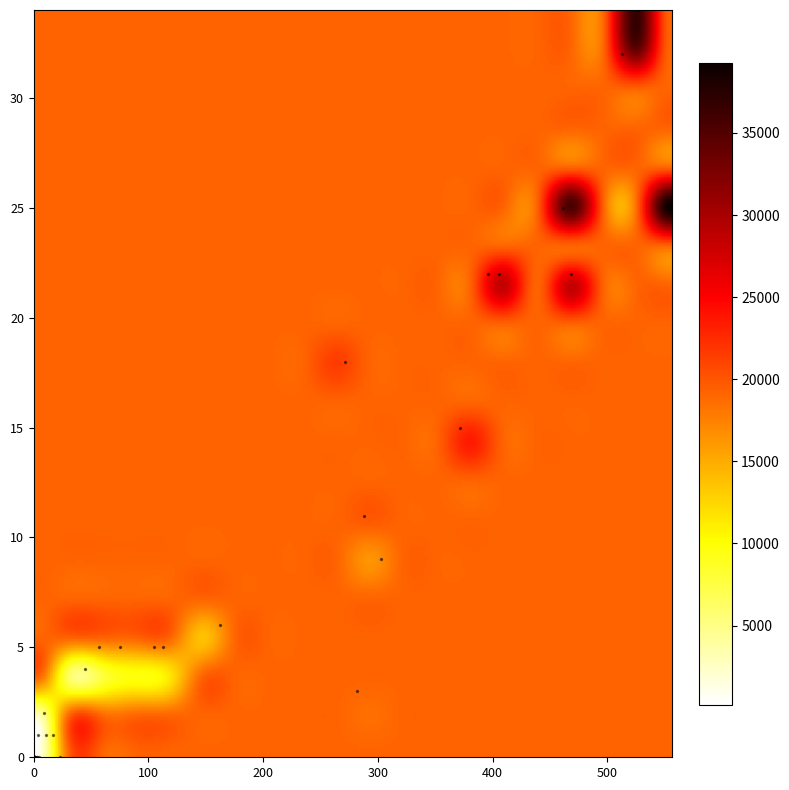

What Y value in the scatter plot is closest to 17?

18